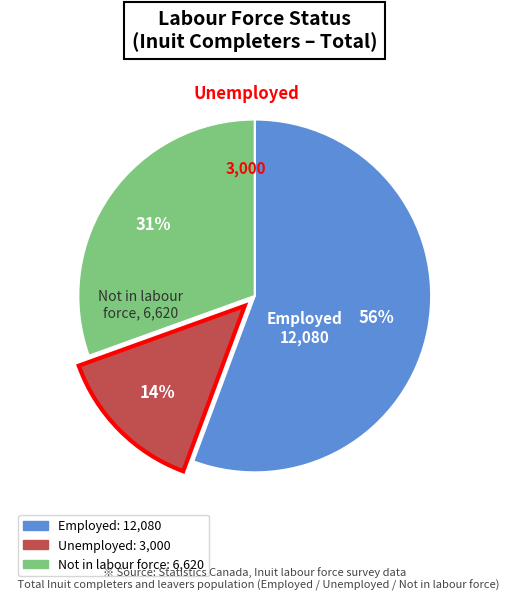

Rank the categories by value from highest to lowest.

Employed, Not in labour force, Unemployed